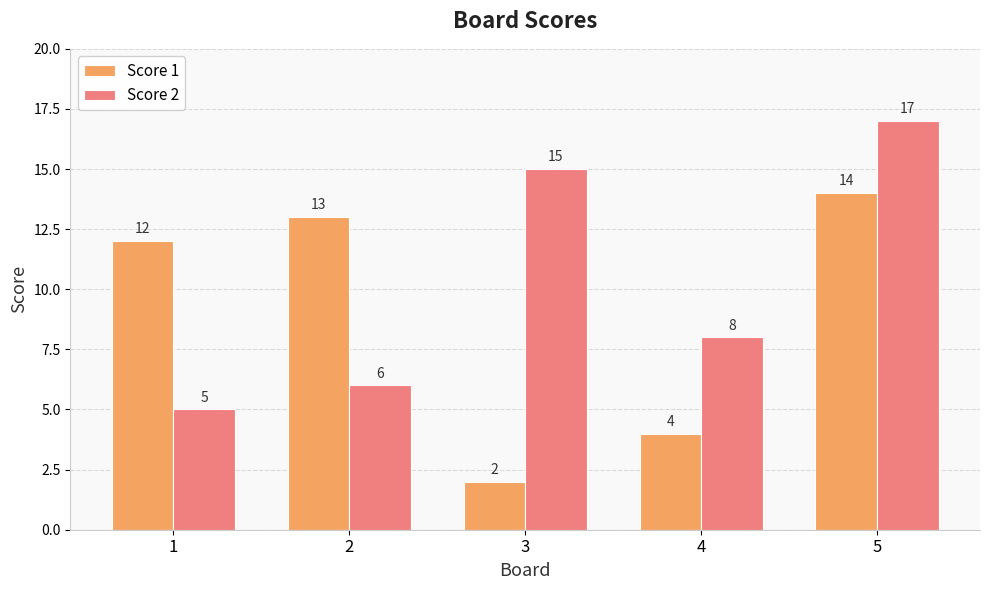

What is the maximum value for Score 2?

17